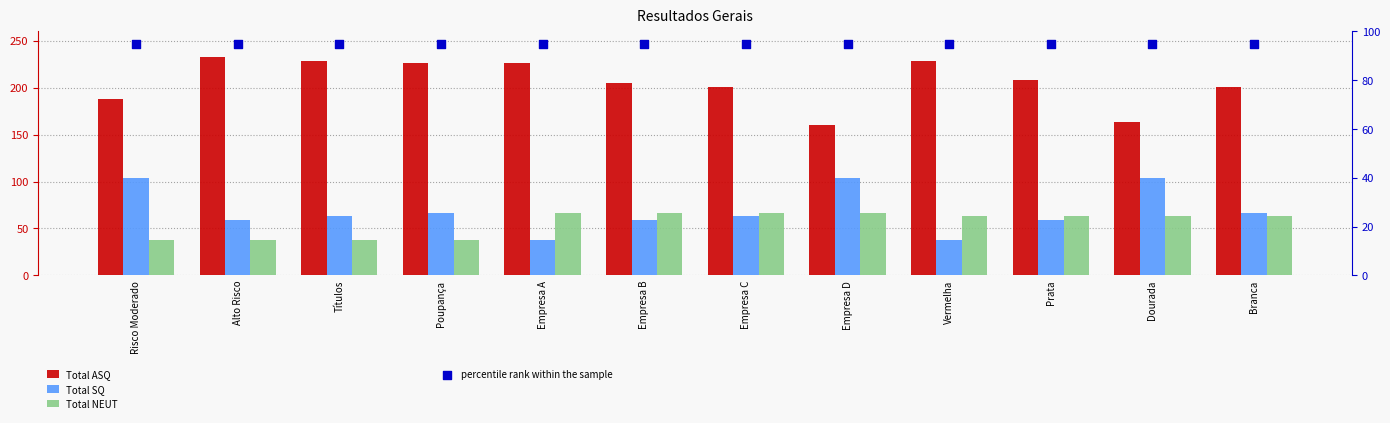

Is the value of percentile rank within the sample at Prata greater than the value of Total ASQ at Vermelha?

No